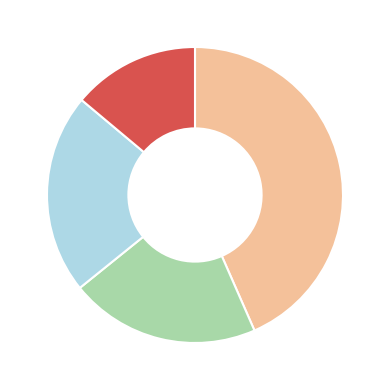

Is there a majority slice in this chart?

No